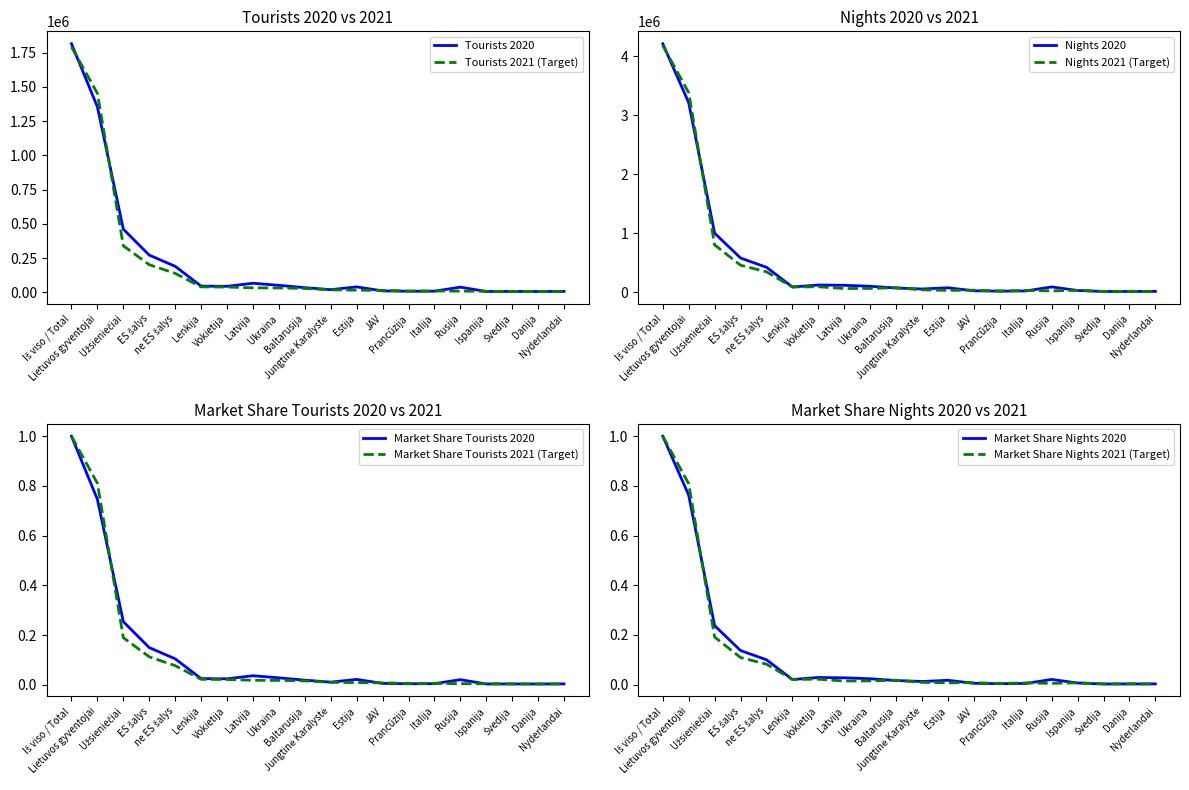

What is the maximum value for Market Share Nights 2020?

1.0